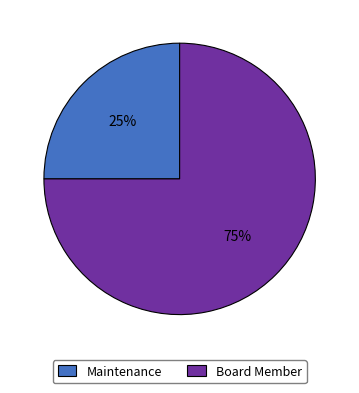

Is there a majority slice in this chart?

Yes